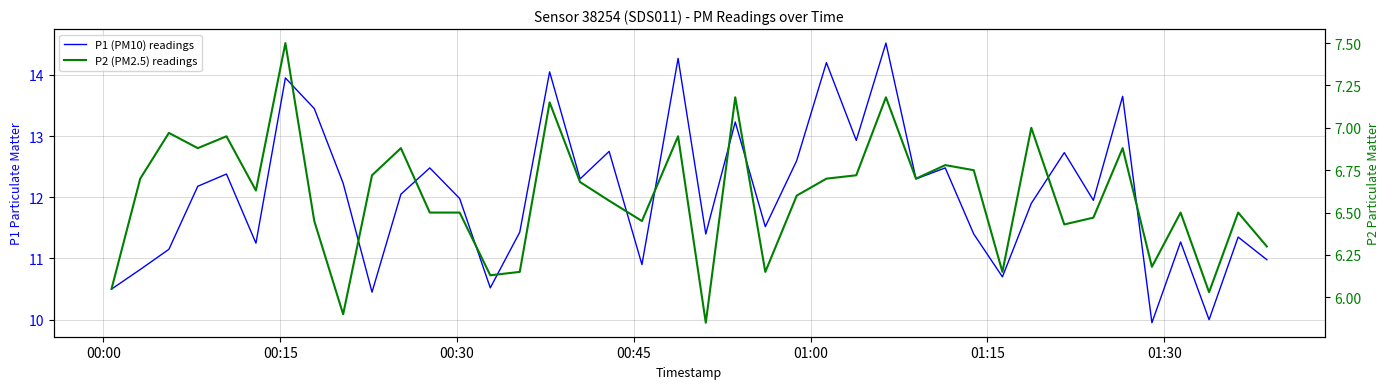

What are all the series names shown in the legend?

P1 (PM10) readings, P2 (PM2.5) readings